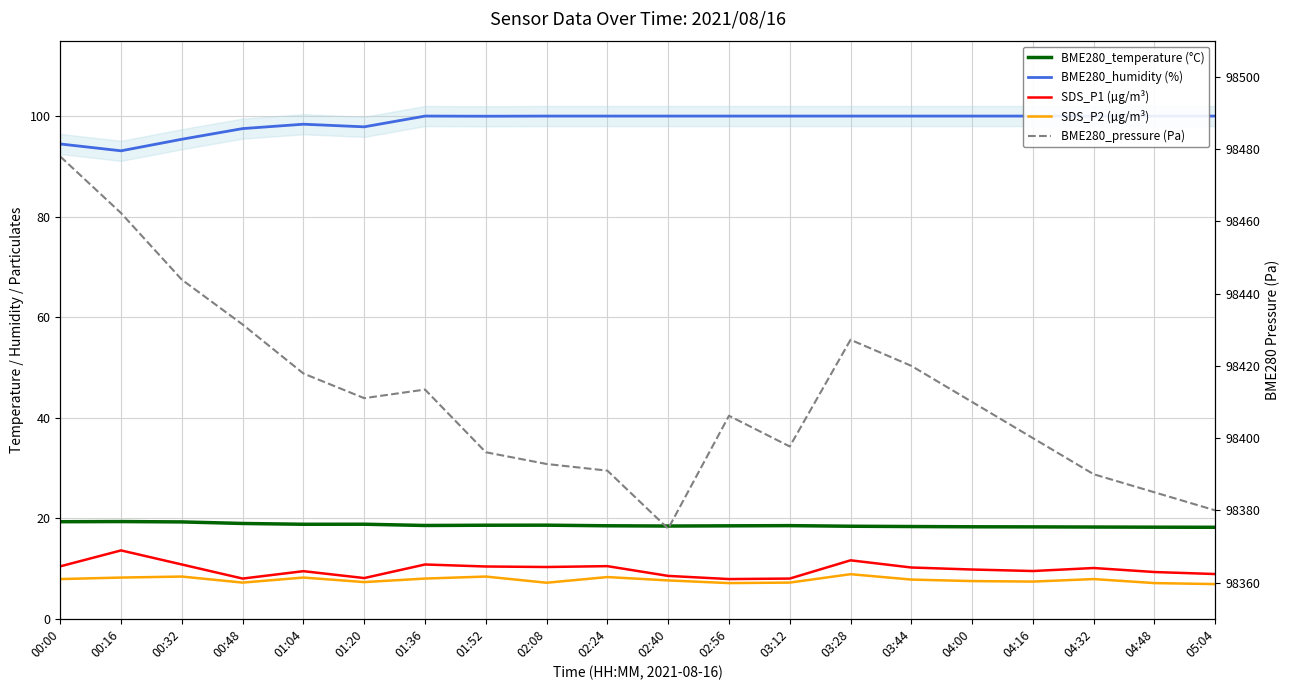

At which label does BME280_pressure (Pa) first exceed 98410?

00:00